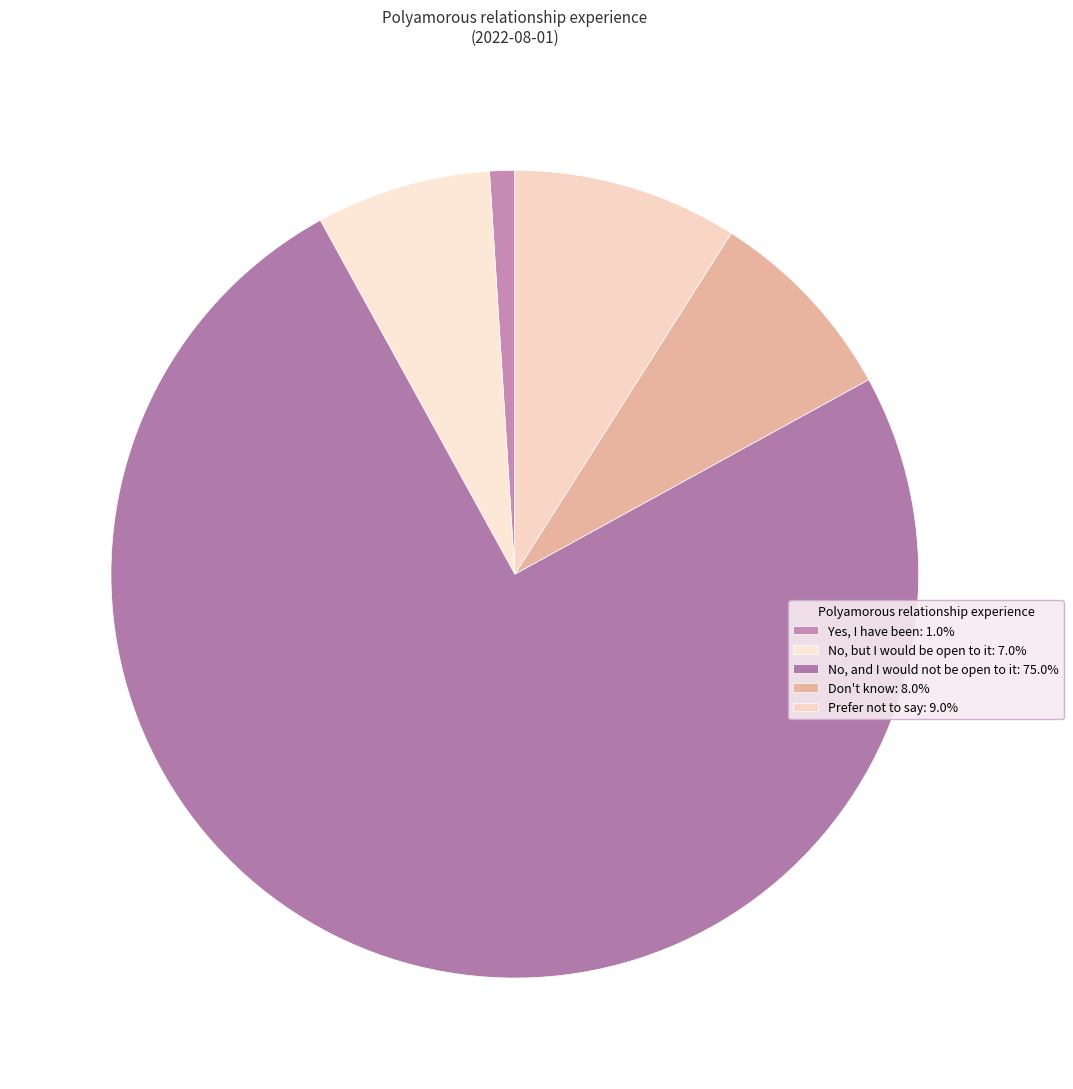

How many segments does this pie chart have?

5